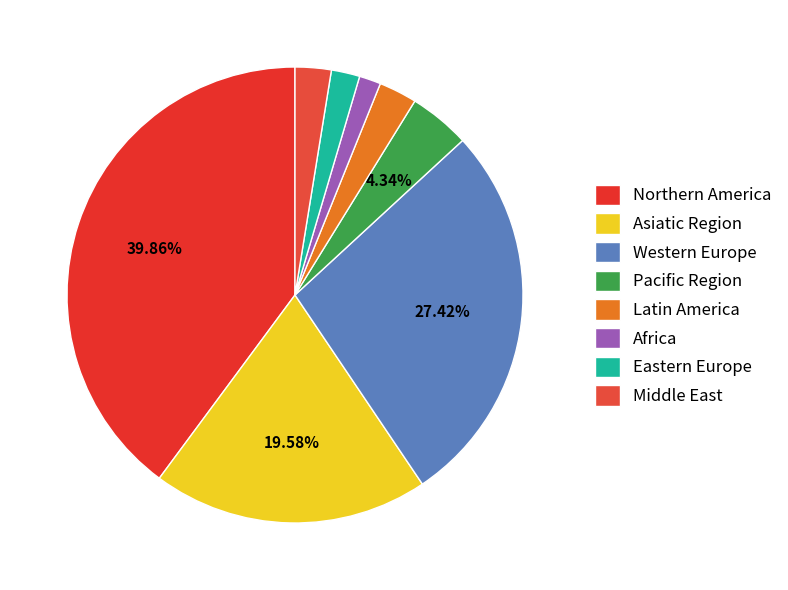

True or false: Pacific Region accounts for 12% of the total.

False